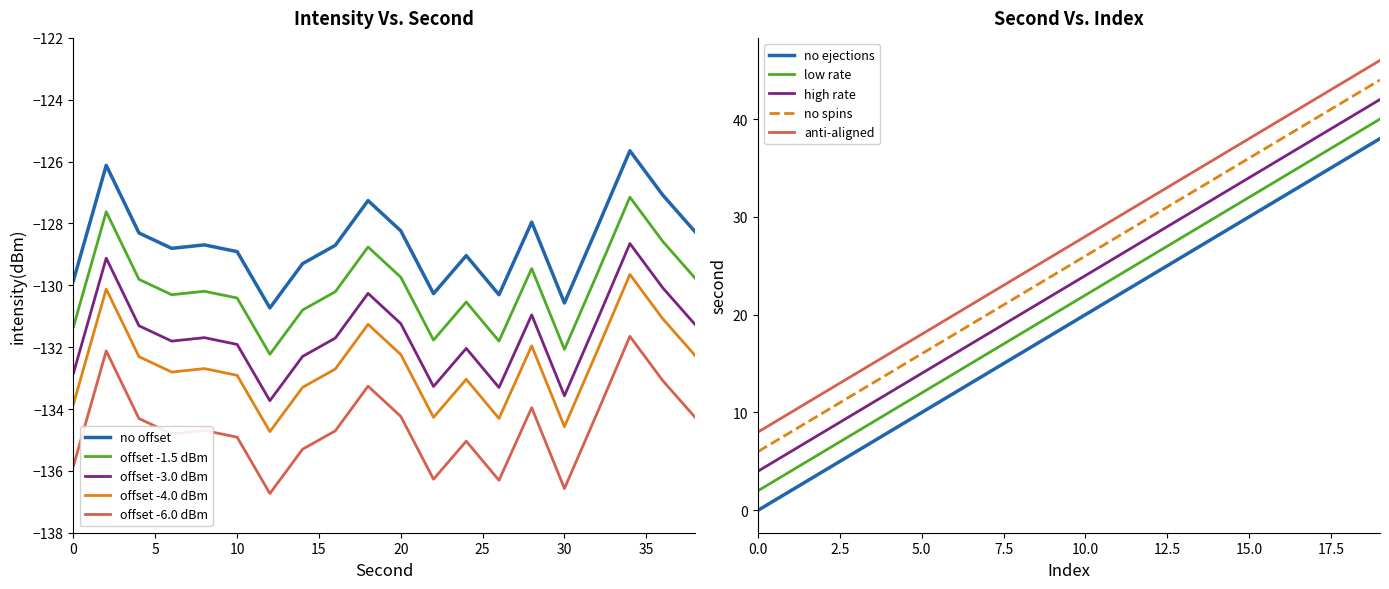

Which has a higher value, 26 or 28?

28